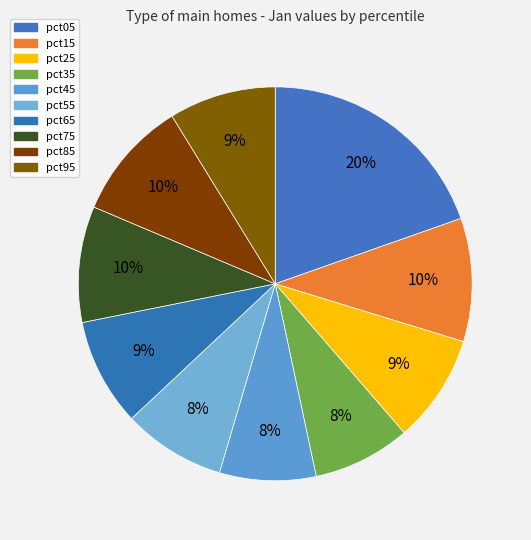

How many segments does this pie chart have?

10